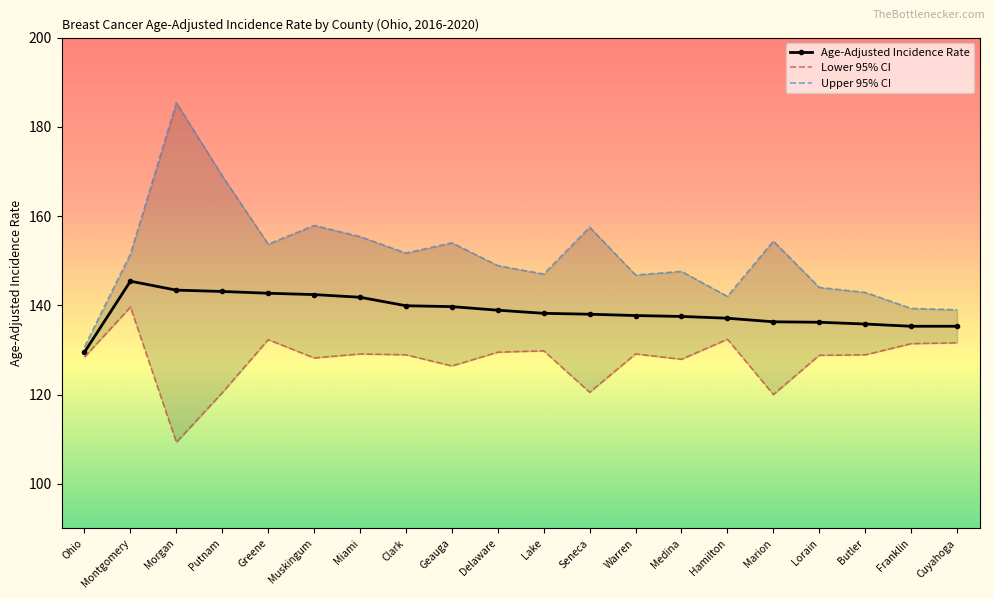

What are all the series names shown in the legend?

Age-Adjusted Incidence Rate, Lower 95% CI, Upper 95% CI